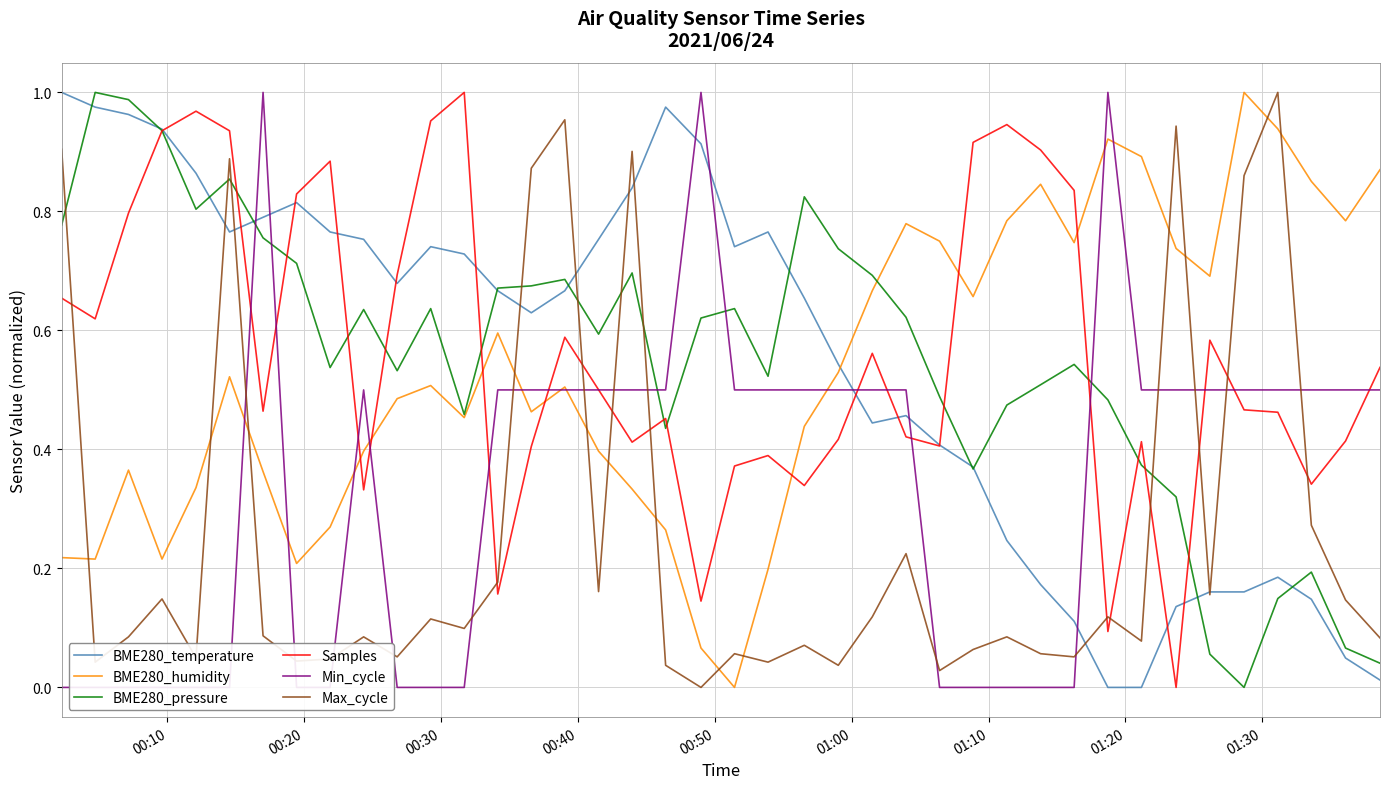

After their last crossing, which series has the higher values: Max_cycle or BME280_pressure?

Max_cycle